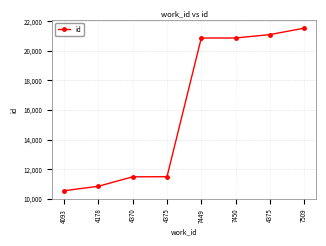

The chart shows a value of 21523 at 7509. True or false?

True